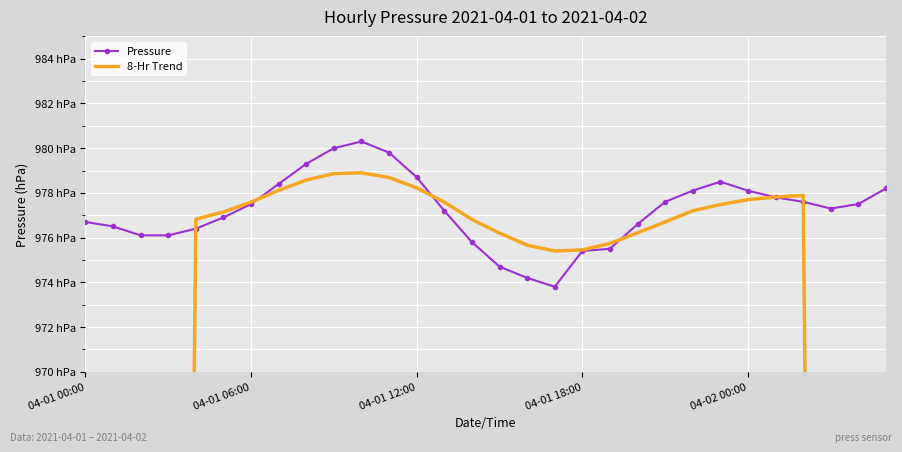

Where is the first local maximum for Pressure?

10